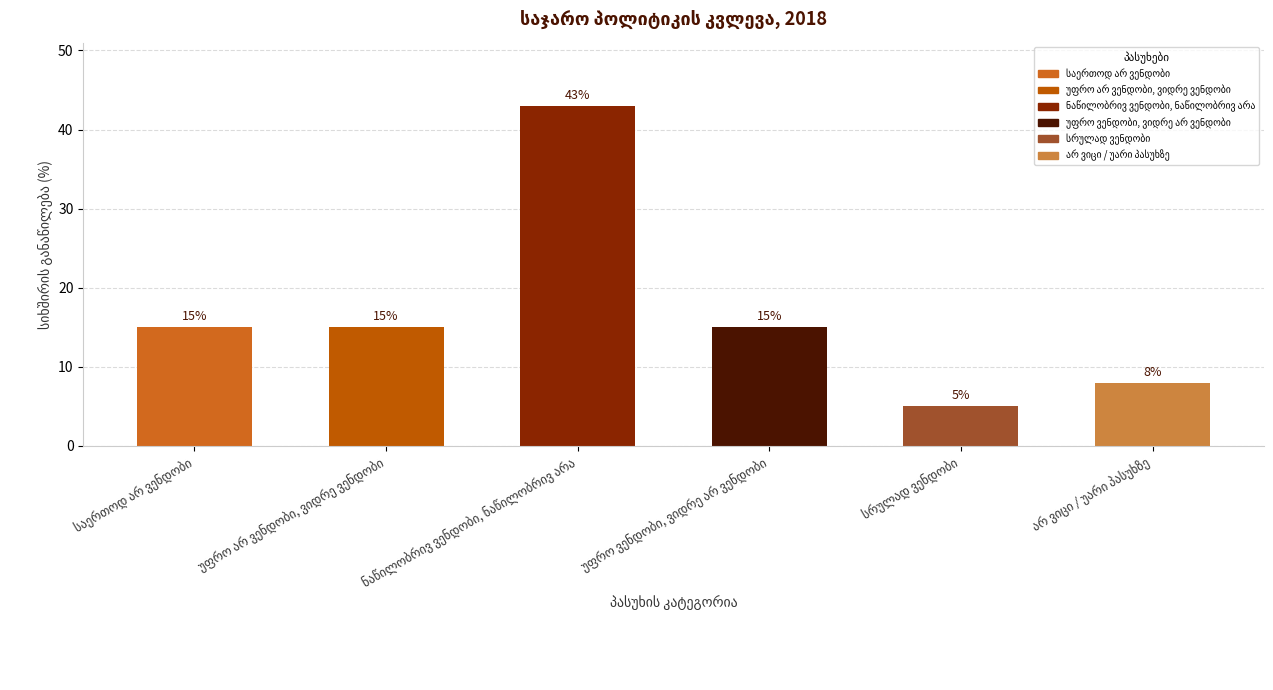

What is the value of the 3rd bar from the left?

43